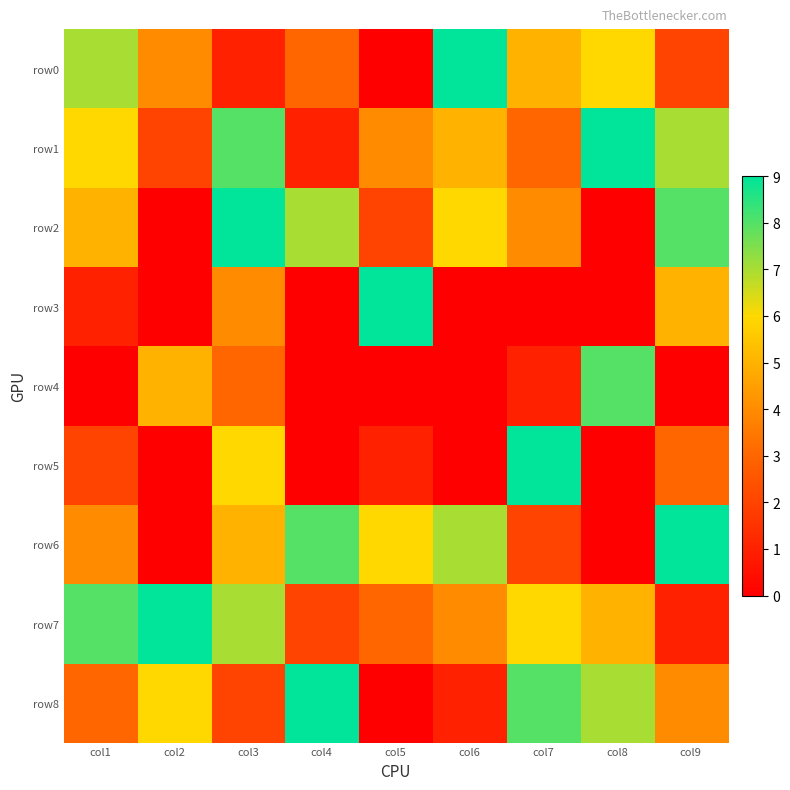

Reading right to left, what are all the values shown in this chart?

row0: col9=2	col8=6	col7=5	col6=9	col5=0	col4=3	col3=1	col2=4	col1=7
row1: col9=7	col8=9	col7=3	col6=5	col5=4	col4=1	col3=8	col2=2	col1=6
row2: col9=8	col8=0	col7=4	col6=6	col5=2	col4=7	col3=9	col2=0	col1=5
row3: col9=5	col8=0	col7=0	col6=0	col5=9	col4=0	col3=4	col2=0	col1=1
row4: col9=0	col8=8	col7=1	col6=0	col5=0	col4=0	col3=3	col2=5	col1=0
row5: col9=3	col8=0	col7=9	col6=0	col5=1	col4=0	col3=6	col2=0	col1=2
row6: col9=9	col8=0	col7=2	col6=7	col5=6	col4=8	col3=5	col2=0	col1=4
row7: col9=1	col8=5	col7=6	col6=4	col5=3	col4=2	col3=7	col2=9	col1=8
row8: col9=4	col8=7	col7=8	col6=1	col5=0	col4=9	col3=2	col2=6	col1=3